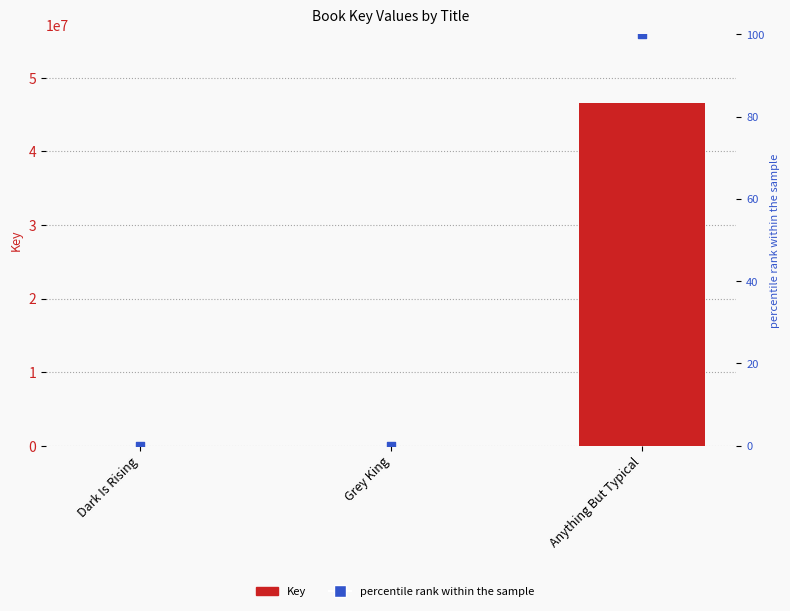

Which series contains the highest Y value?

Key